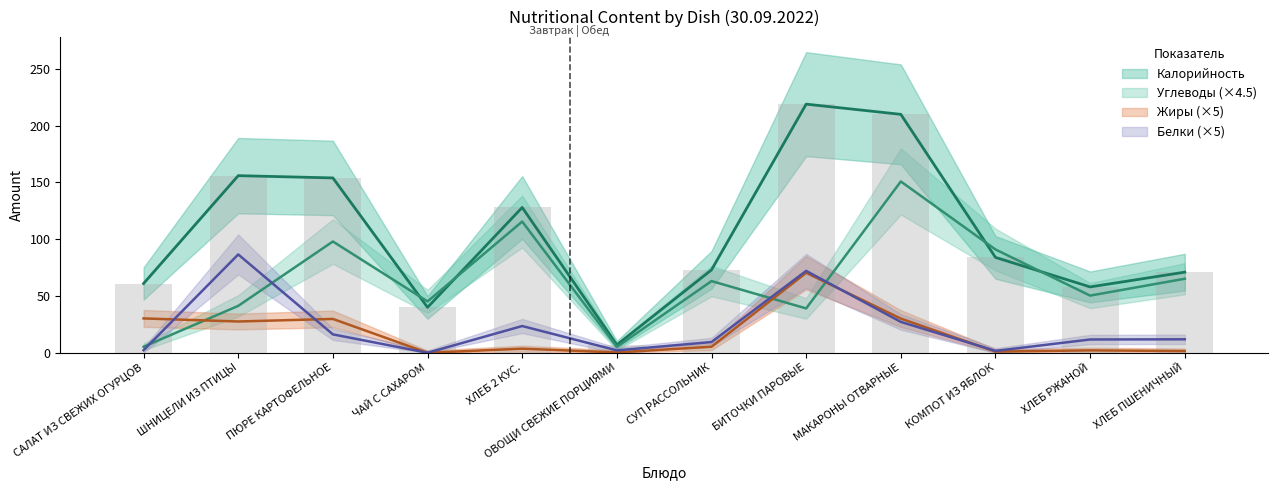

At which label is Калорийность closest to 113?

ХЛЕБ 2 КУС.